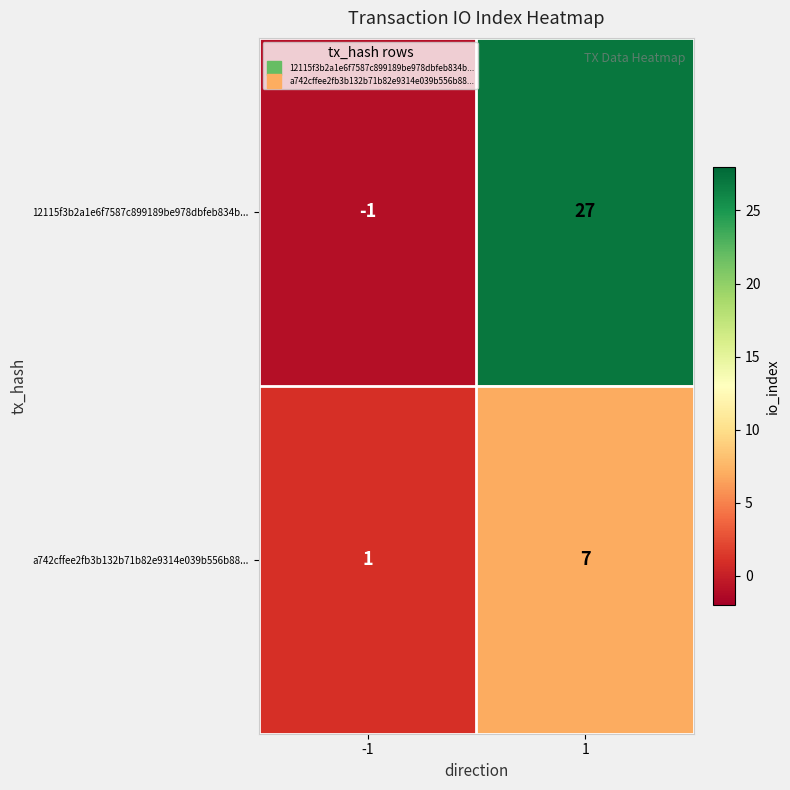

At which category does the chart reach its minimum across all series?

-1